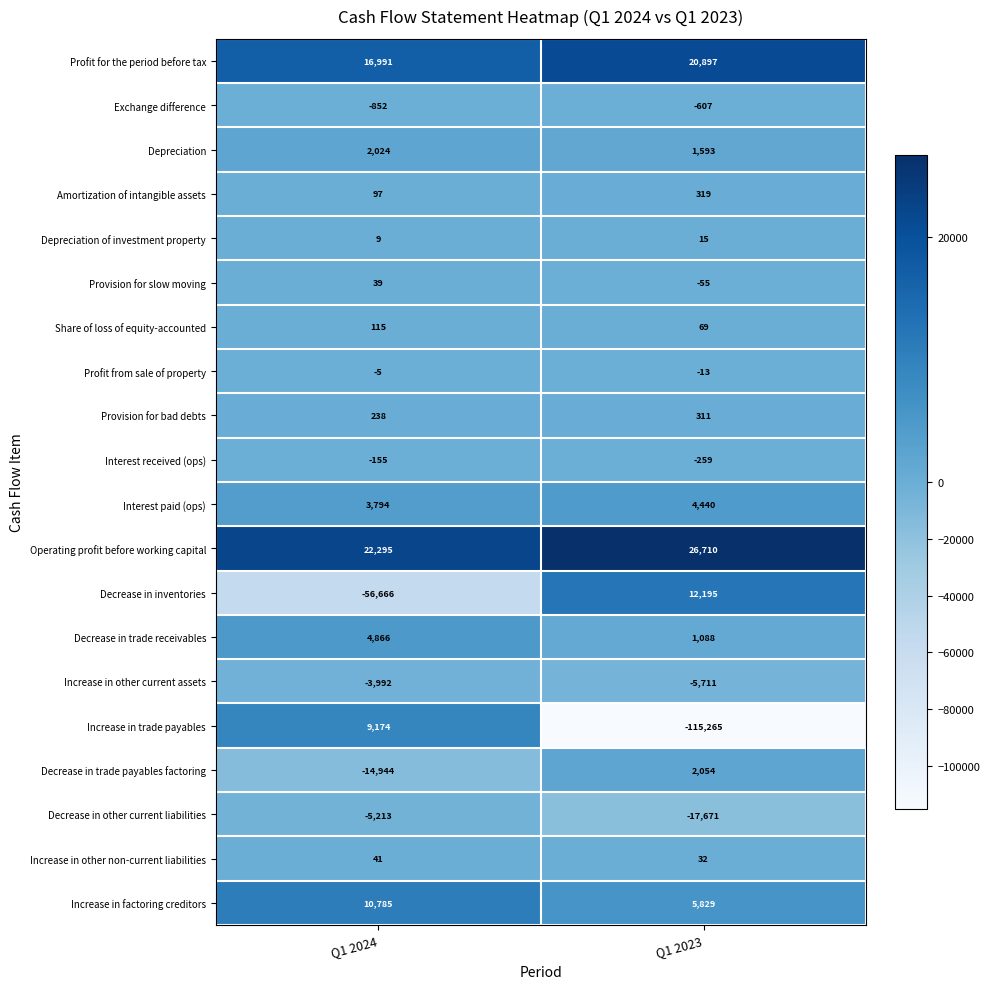

What is the difference between the maximum and minimum values in the Profit for the period before tax series?

3906